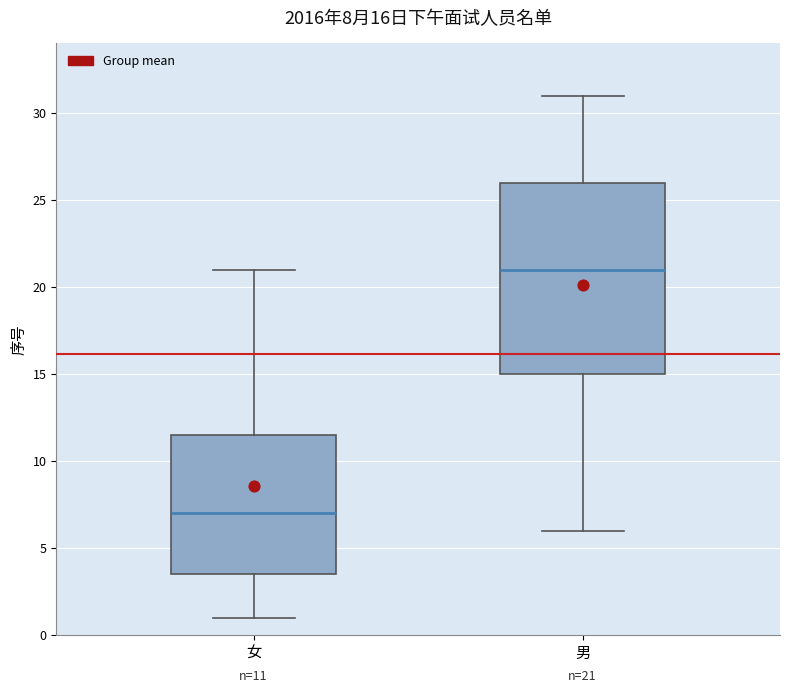

Which box has the lowest median line?

女